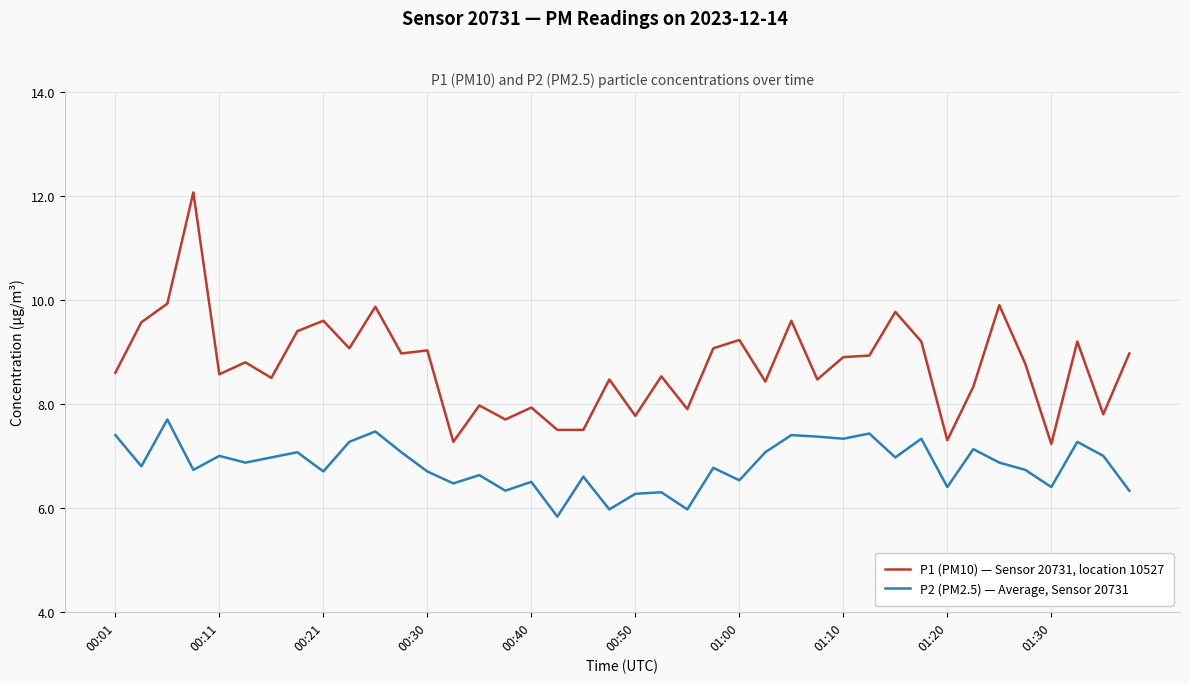

True or false: P2 (PM2.5) — Average, Sensor 20731 and P1 (PM10) — Sensor 20731, location 10527 cross at least once.

False